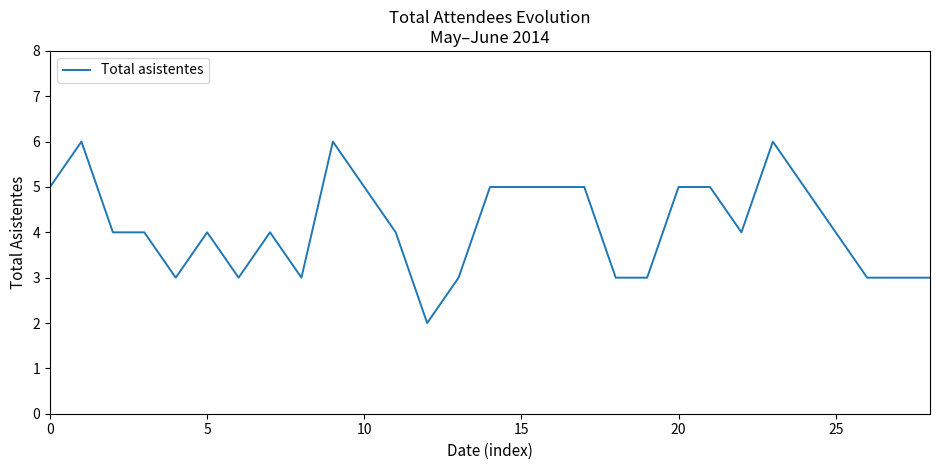

What is the difference between the maximum and minimum values?

4